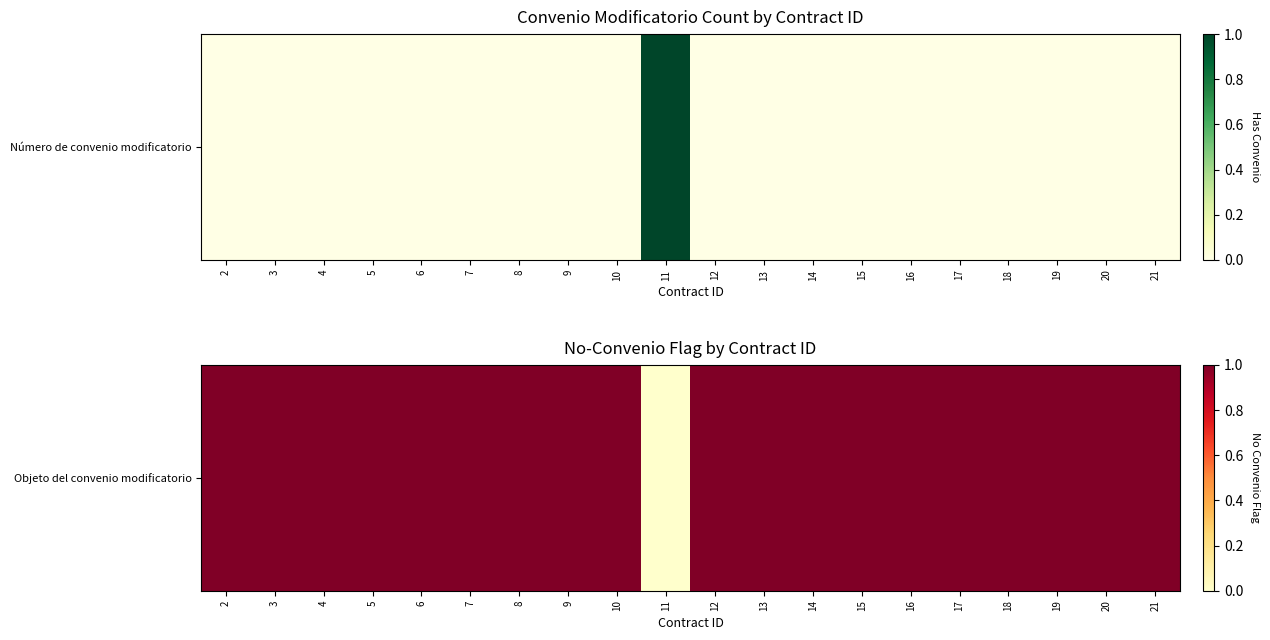

Is it true that the value at 16 is 1?

True